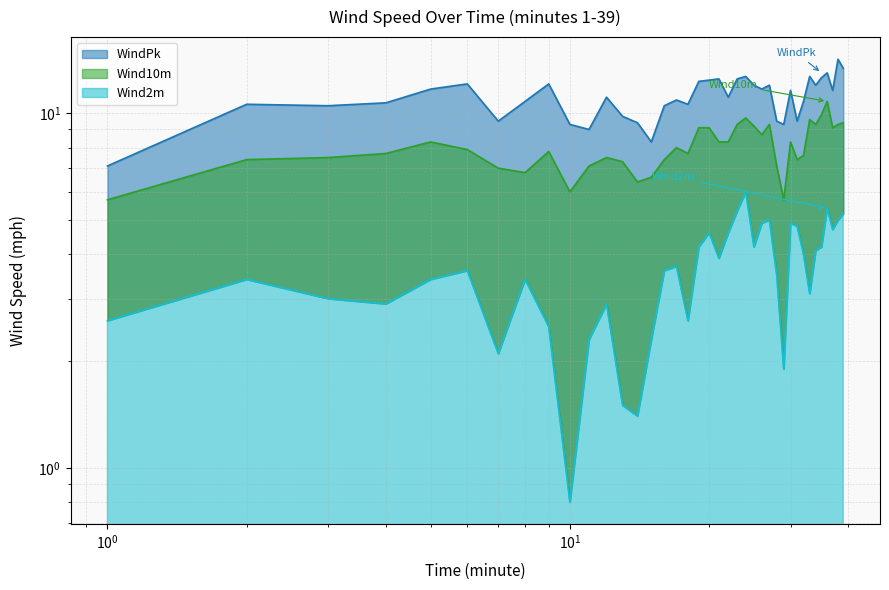

What are all the series names shown in the legend?

Wind10m, Wind2m, WindPk